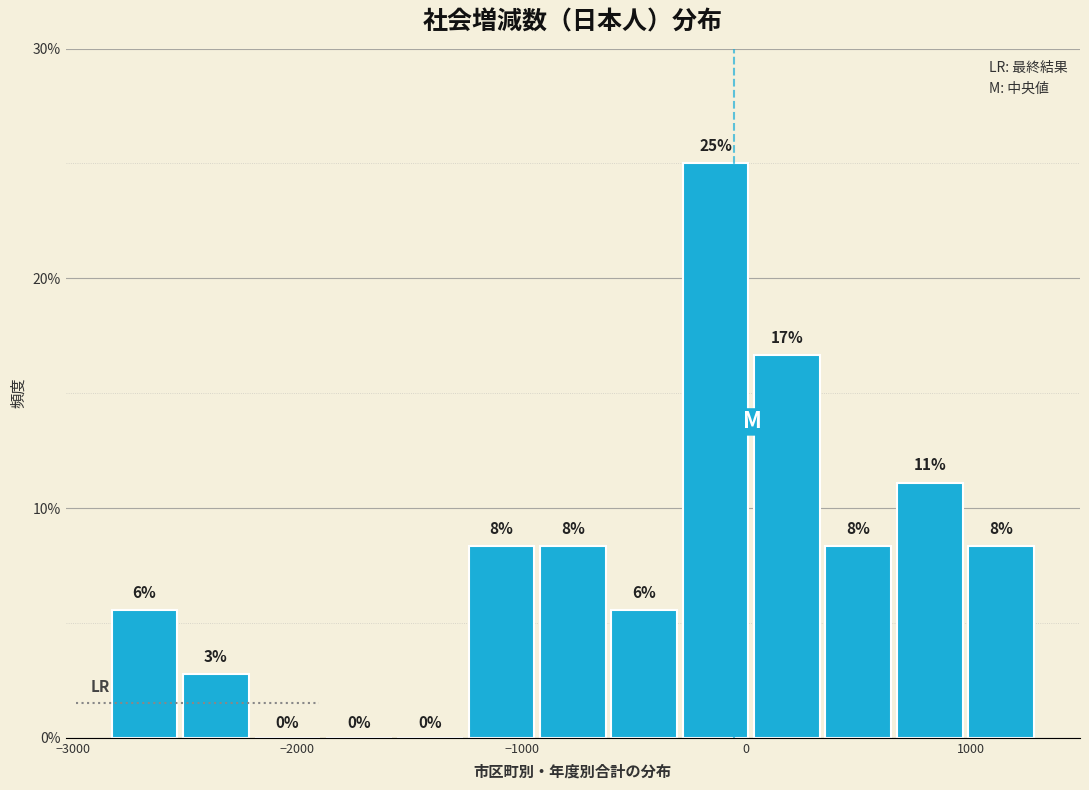

Around what value on the x-axis is the tallest bar? Give the approximate position of its centre, as read against the axis.

-100